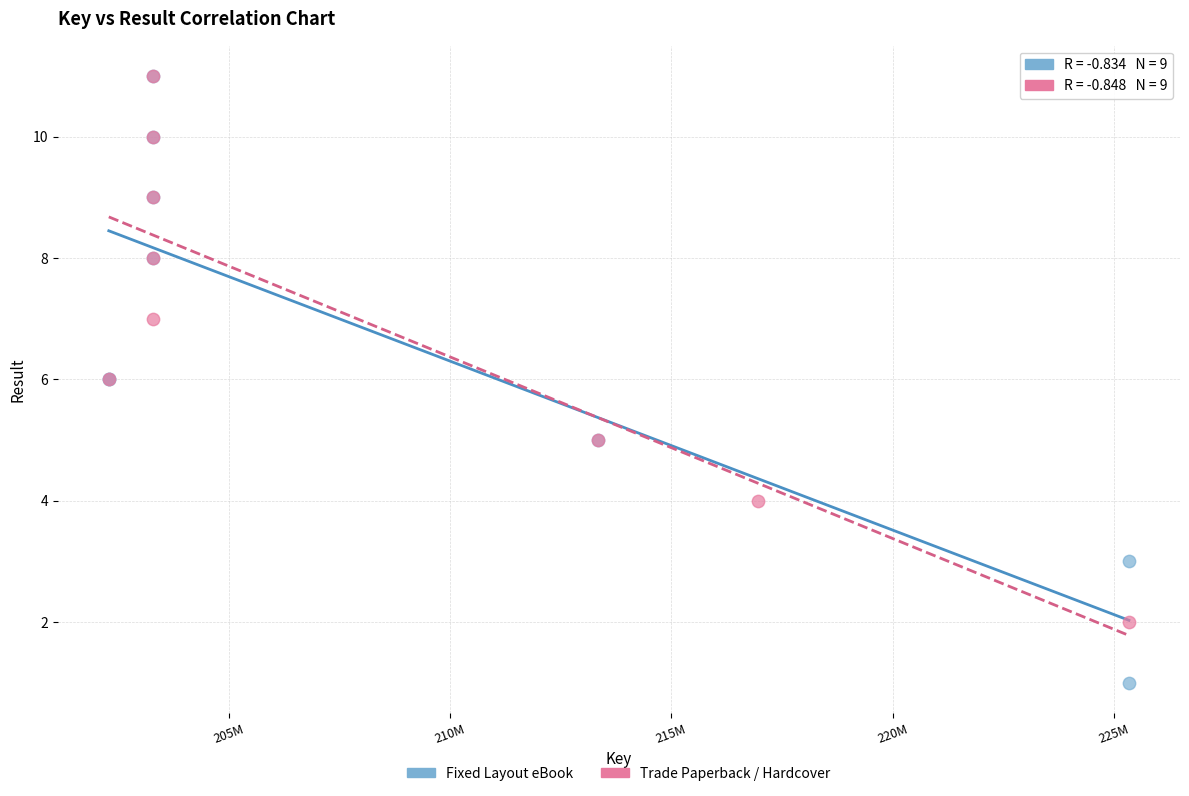

Which series reaches the minimum Y coordinate?

Fixed Layout eBook